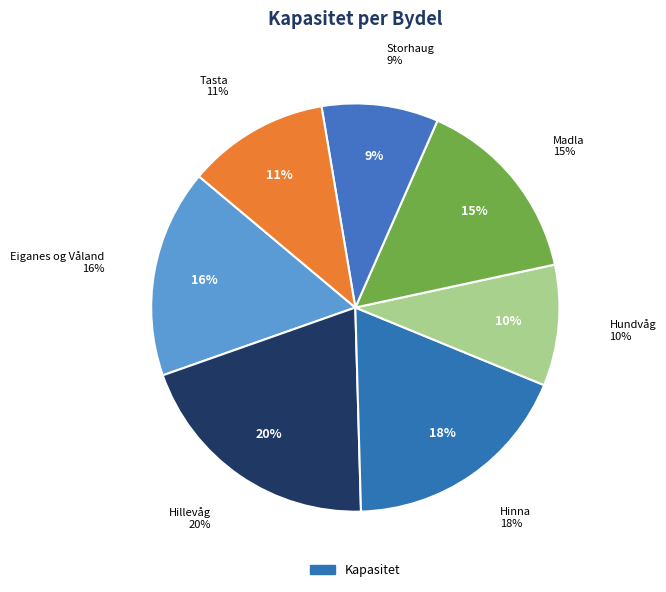

Which category has the smallest portion of the pie?

Storhaug